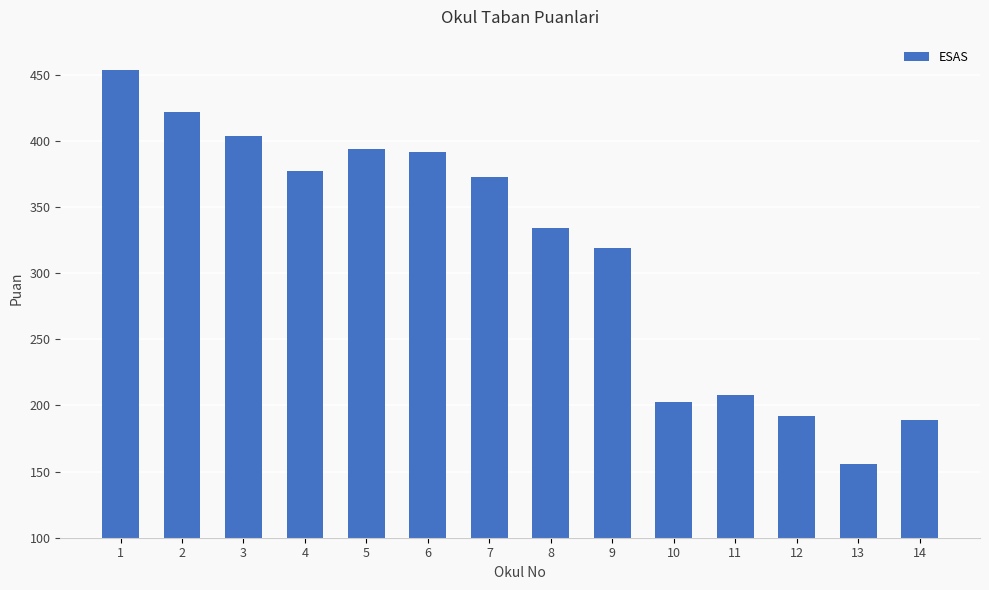

Does the chart contain stacked bars?

No